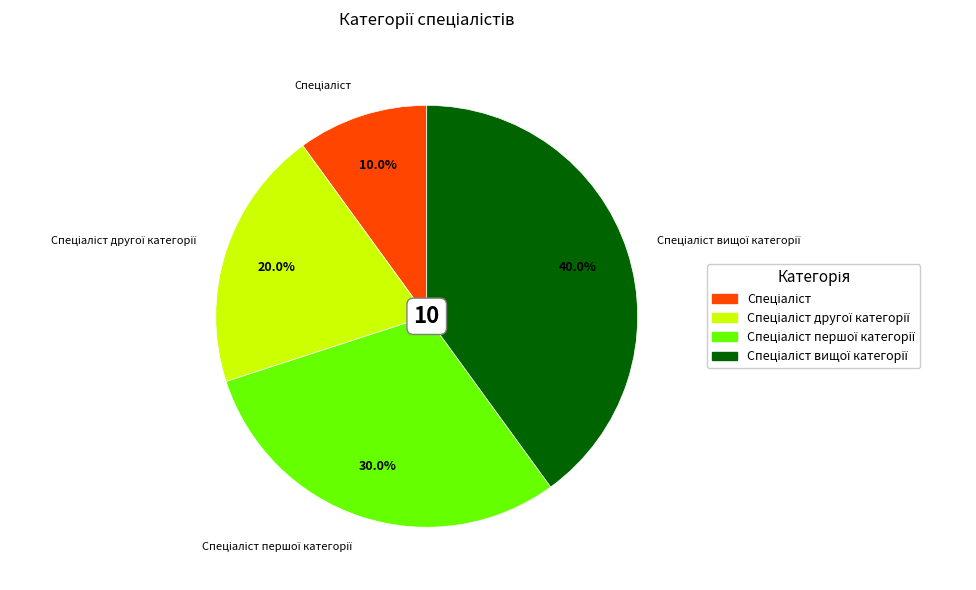

To the nearest percent, what is the average slice percentage?

25%